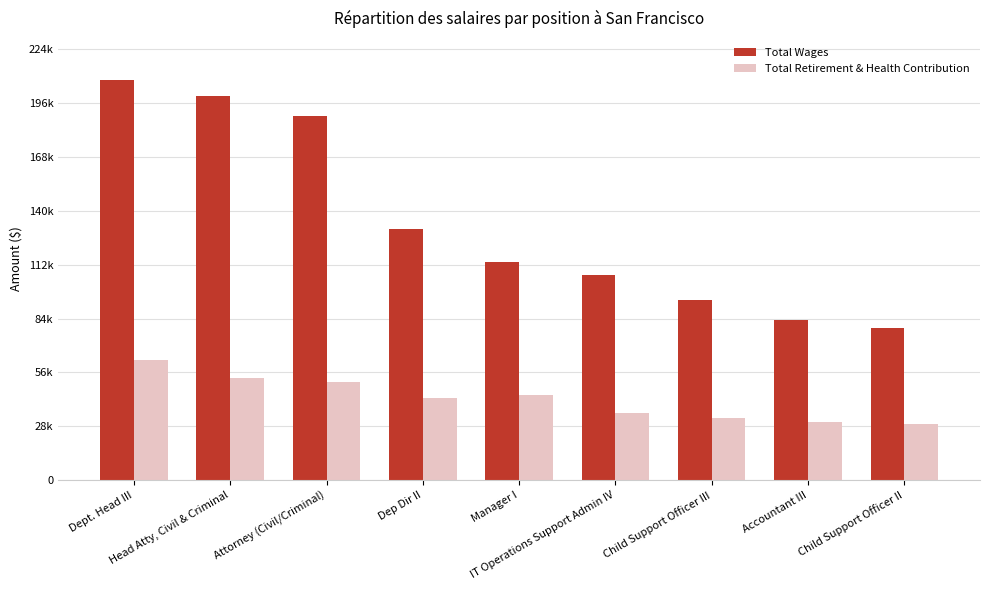

Are the bars horizontal?

No